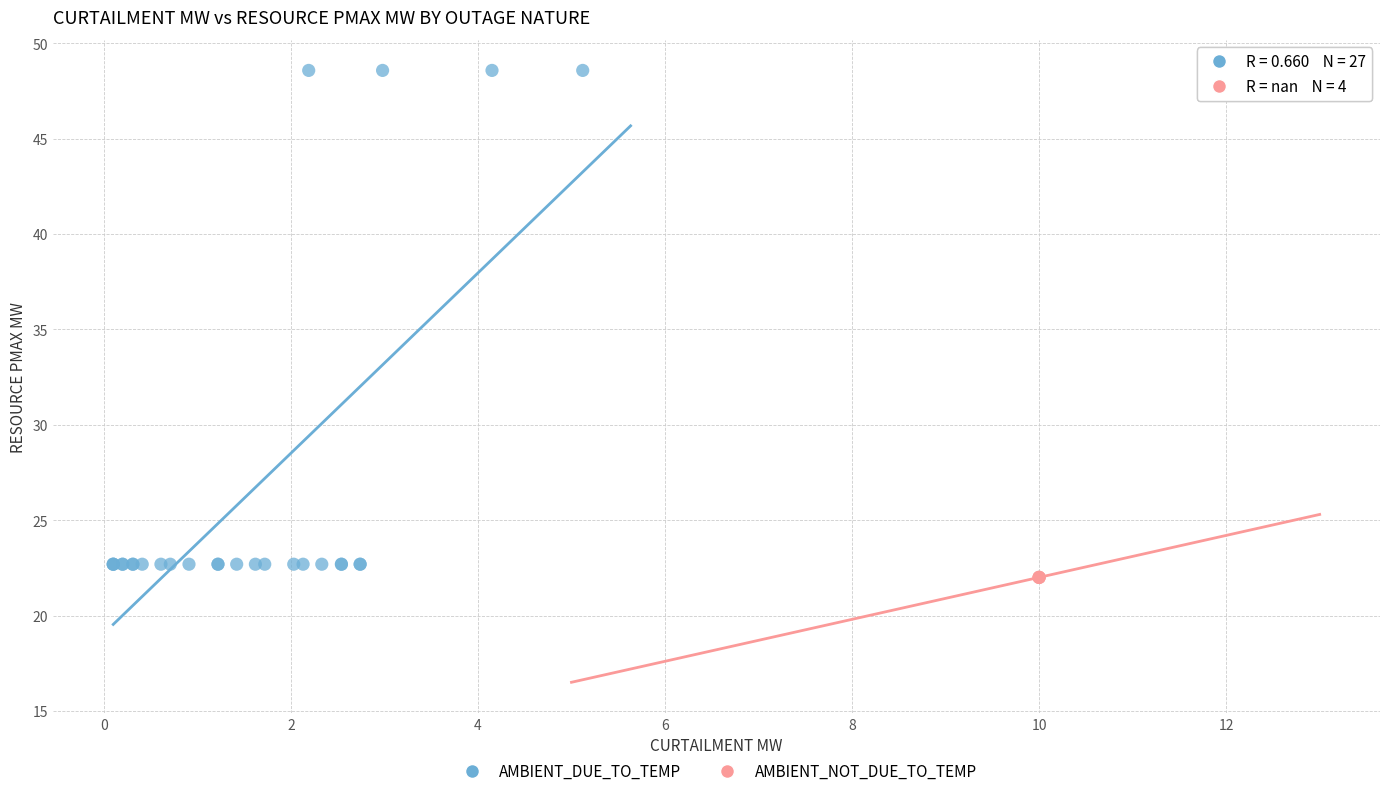

Which series contains the highest Y value?

AMBIENT_DUE_TO_TEMP